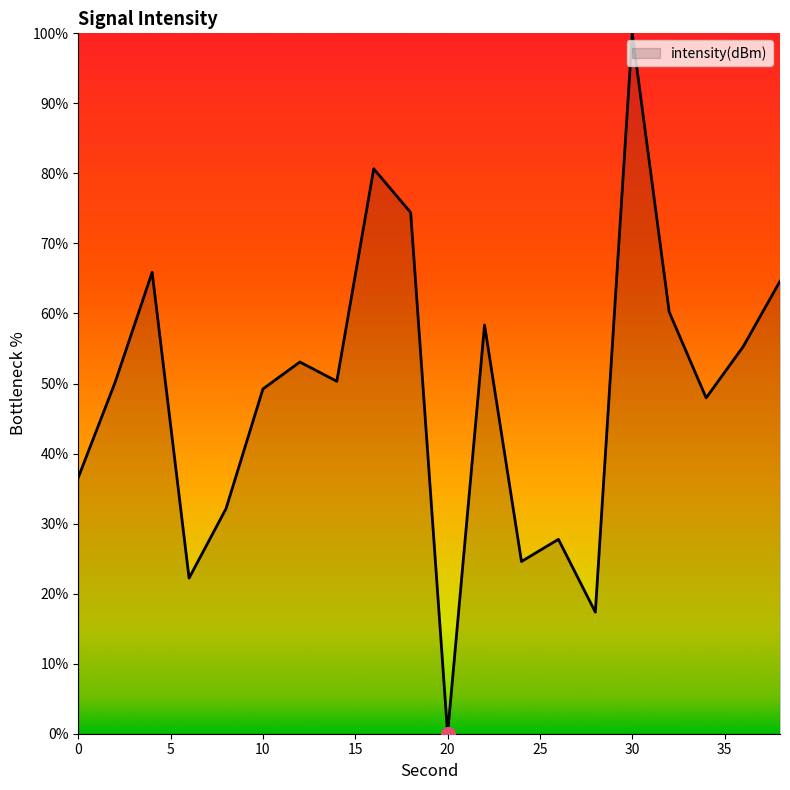

What is the maximum value shown in the chart?

100.0